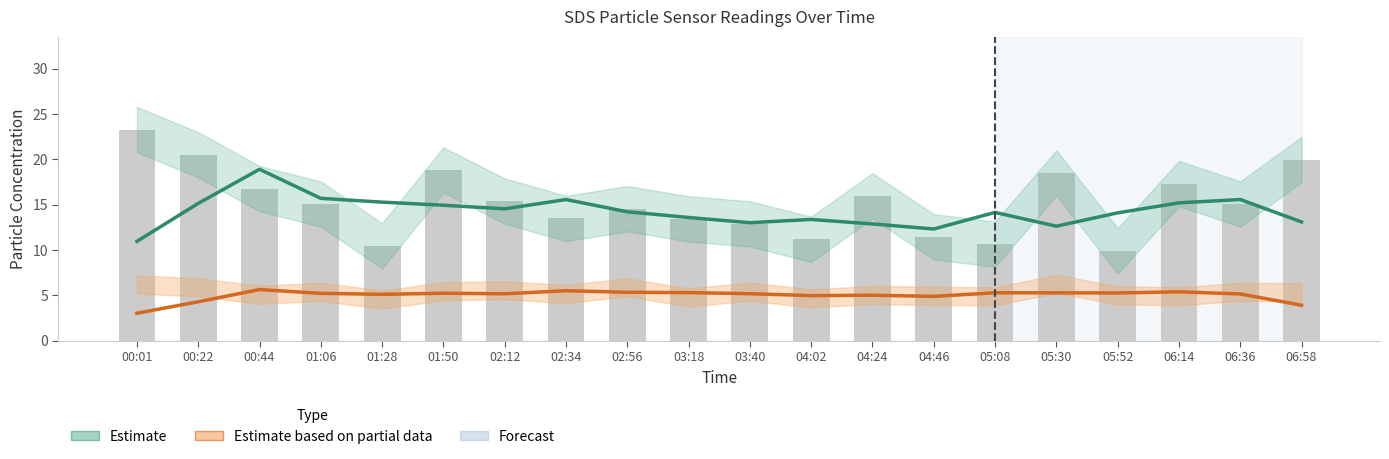

At which label does Estimate based on partial data (SDS_P2) reach its peak?

00:44